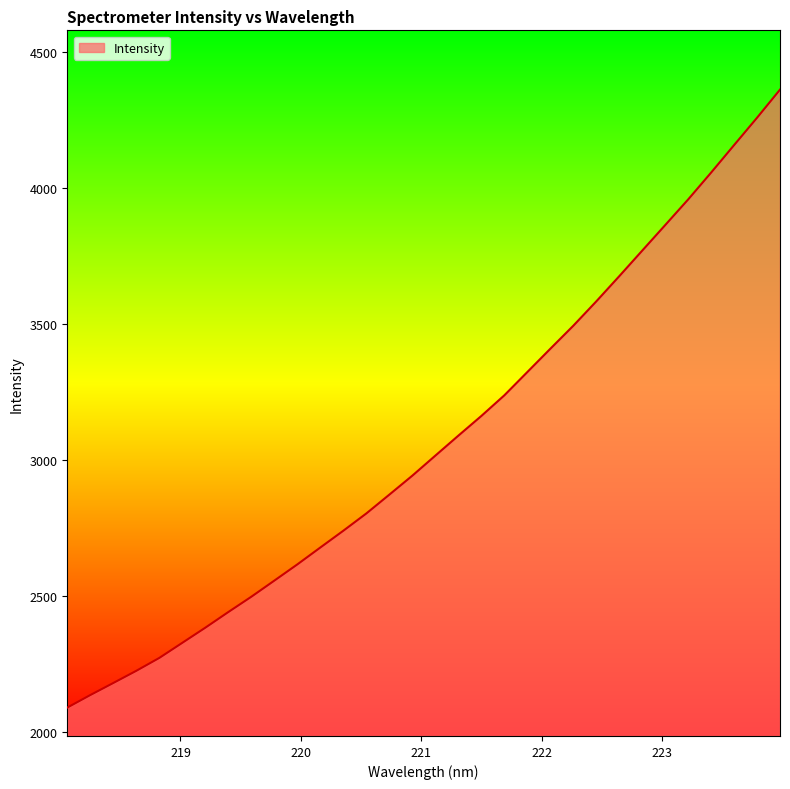

What is the maximum value shown in the chart?

4363.3